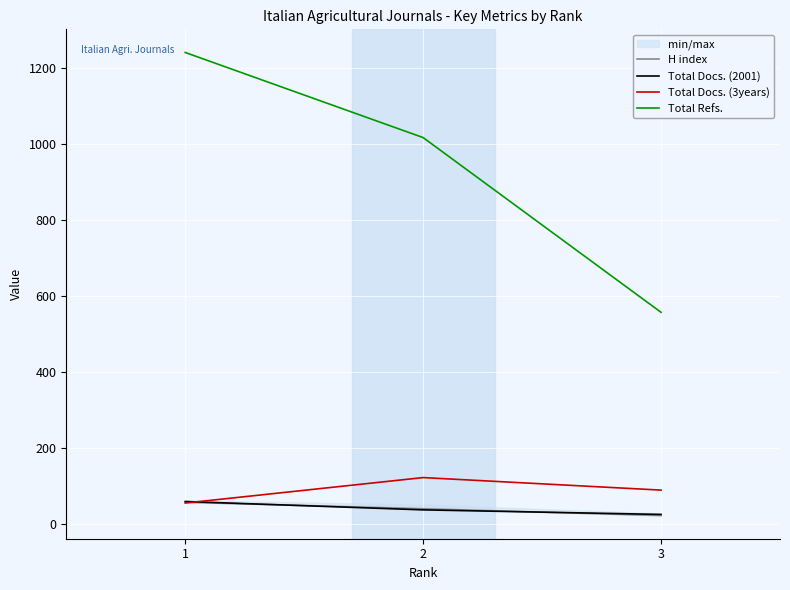

What is the value of the Total Docs. (2001) point at the 2nd from the left?

37